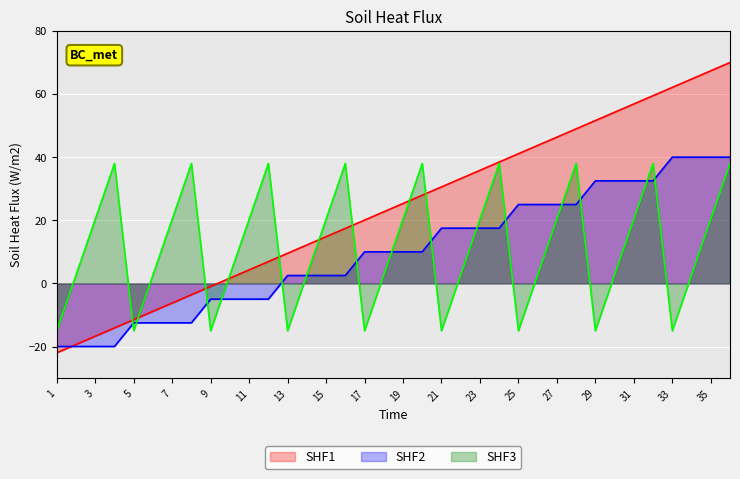

What is the minimum value for SHF3?

-15.0